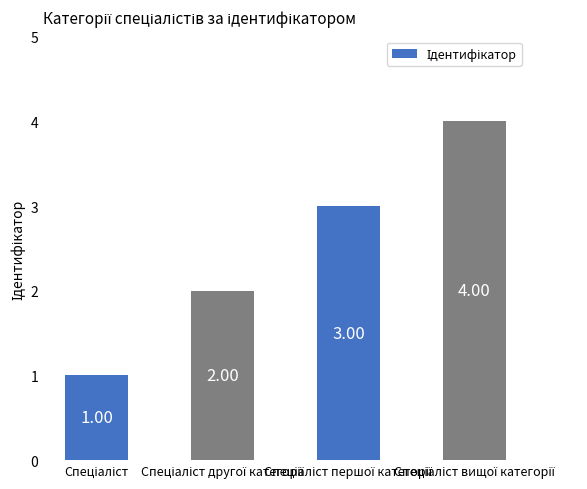

What is the sum of all values?

10